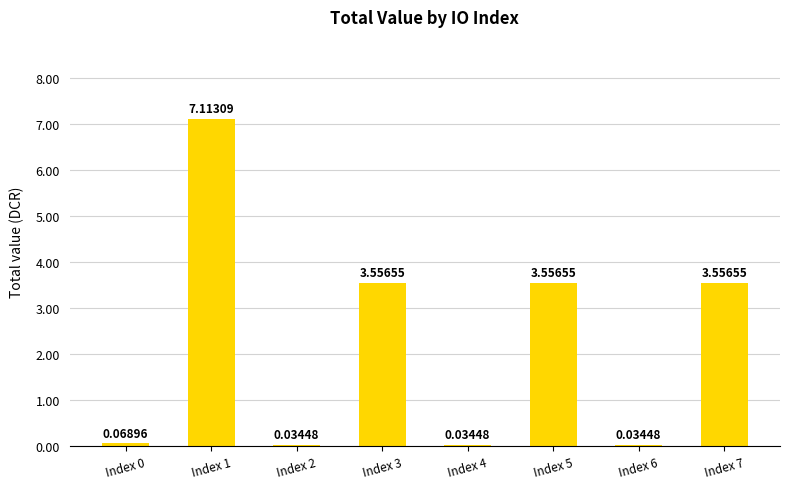

What is the change in value from Index 2 to Index 7?

+3.5